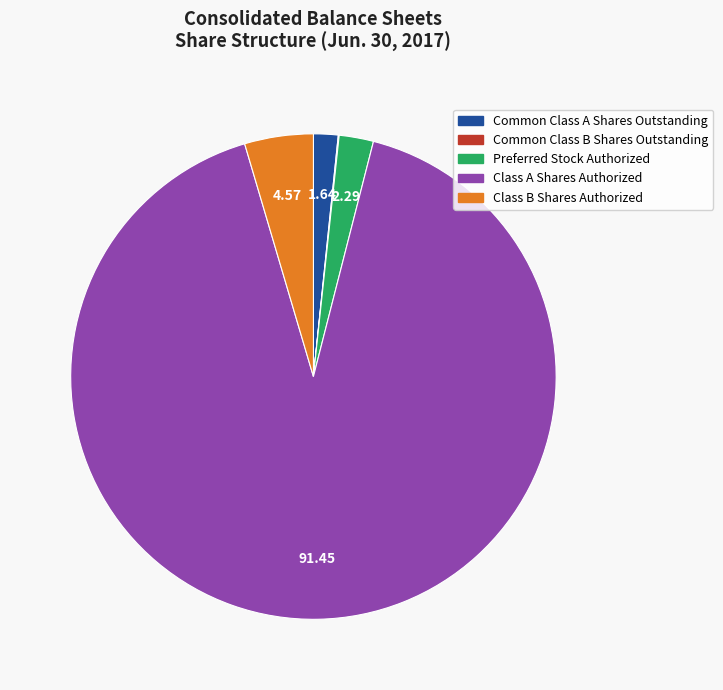

Which slice represents more than half of the pie?

Class A Shares Authorized